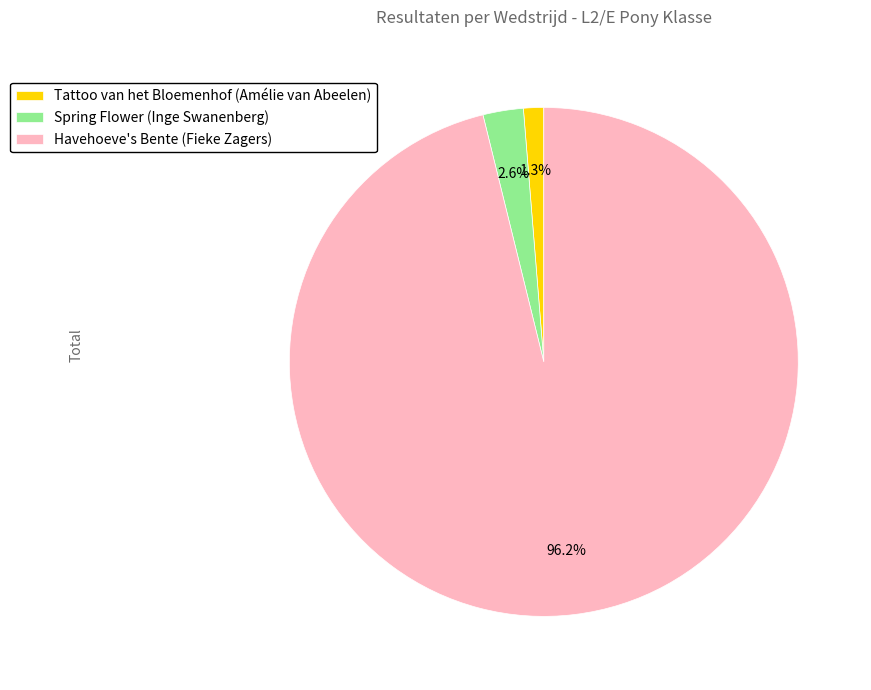

Which slice is the largest?

Havehoeve's Bente (Fieke Zagers)